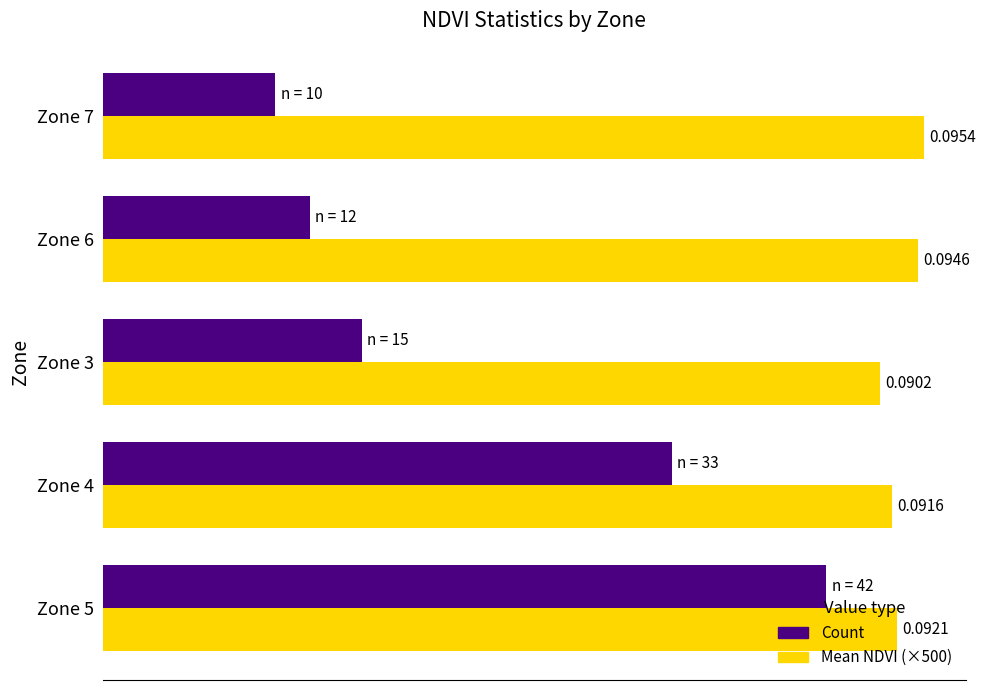

What is the difference between the maximum and minimum values in the Count series?

32.0